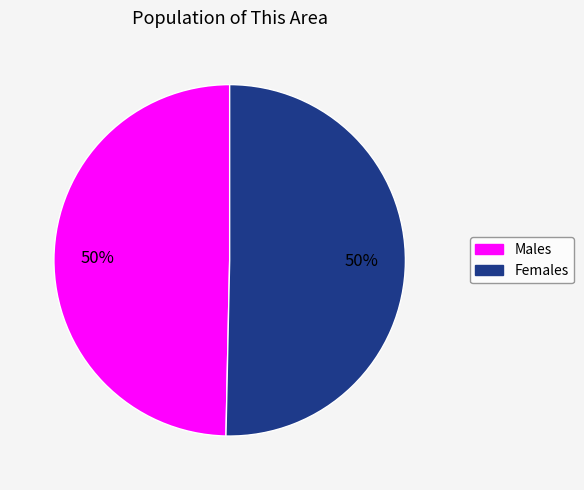

To the nearest percent, what is the average slice percentage?

50%